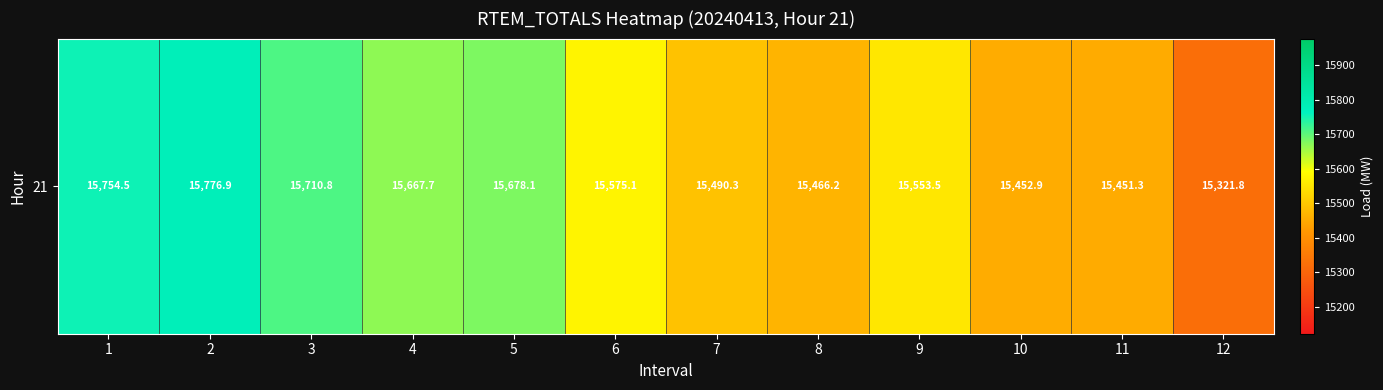

The chart shows a value of 15678.1 at 5. True or false?

True